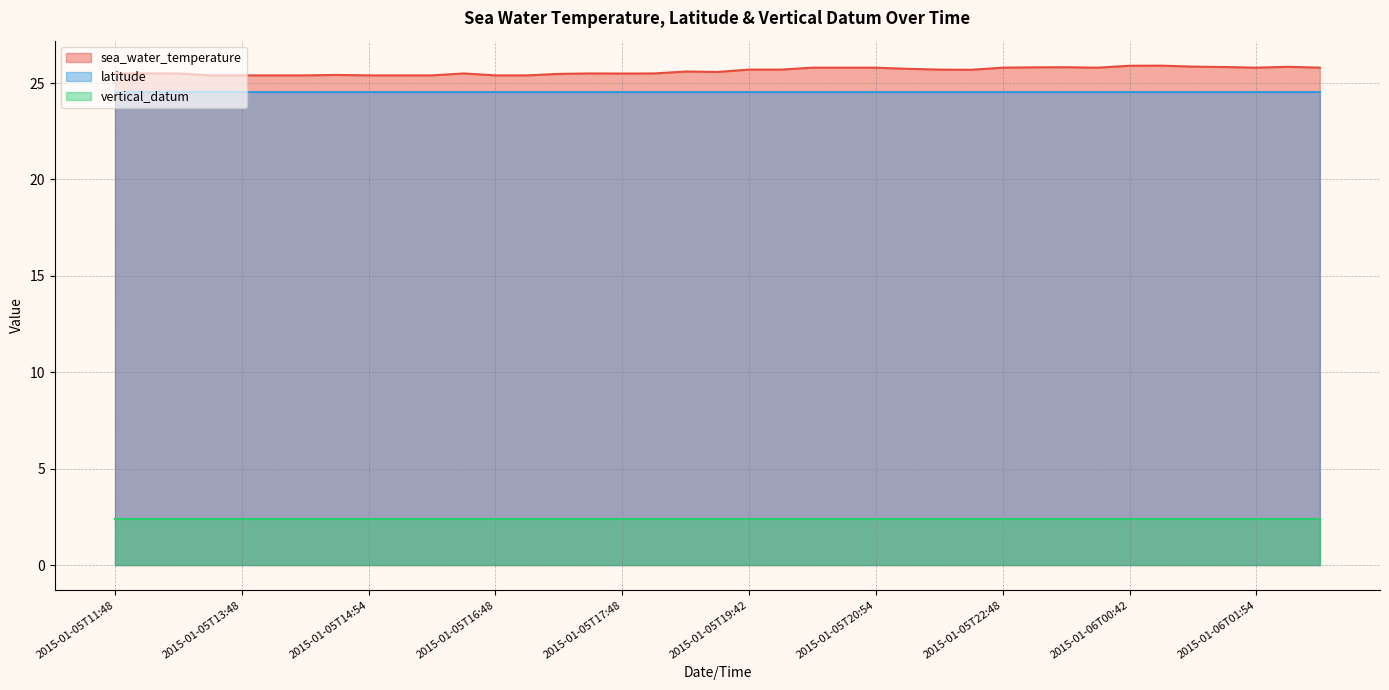

At 2015-01-05T17:36, list the series in order from largest to smallest.

sea_water_temperature, latitude, vertical_datum